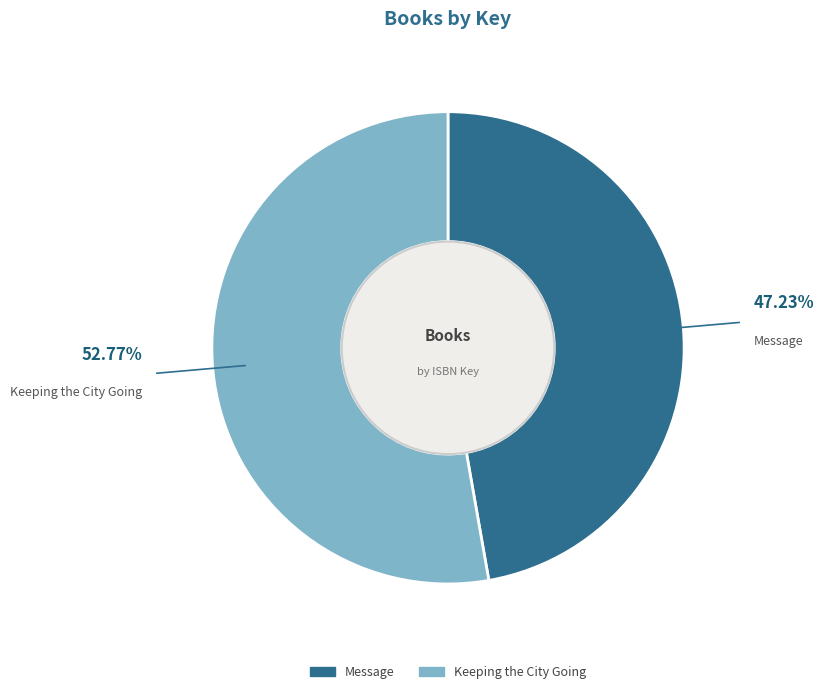

What percentage is the Keeping the City Going slice, to the nearest percent?

53%